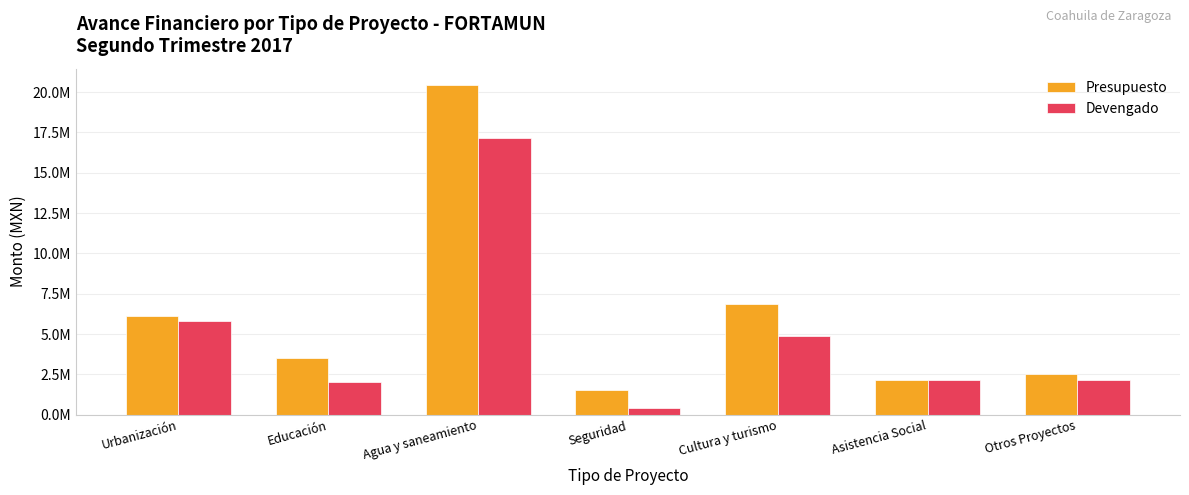

Which series changed the most between Agua y saneamiento and Seguridad?

Presupuesto